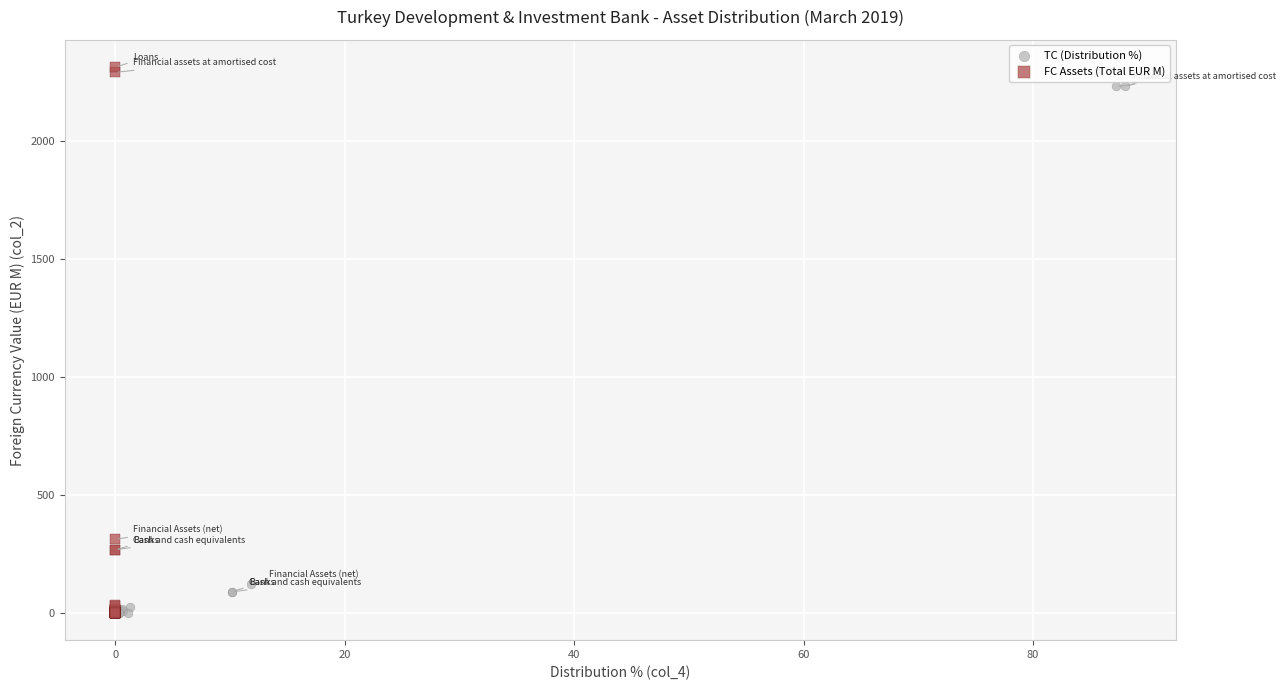

Which series has the largest Y range (max minus min)?

FC Assets (Total EUR M)